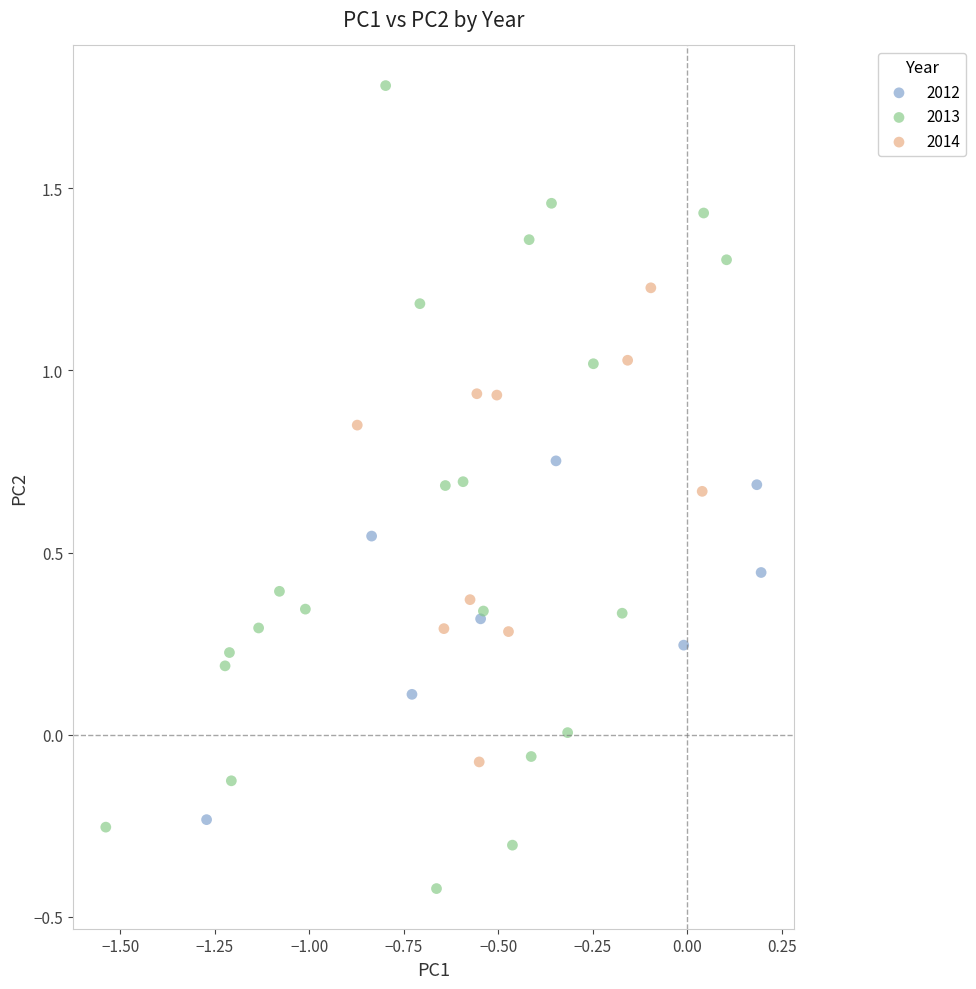

Which series has the largest Y range (max minus min)?

2013